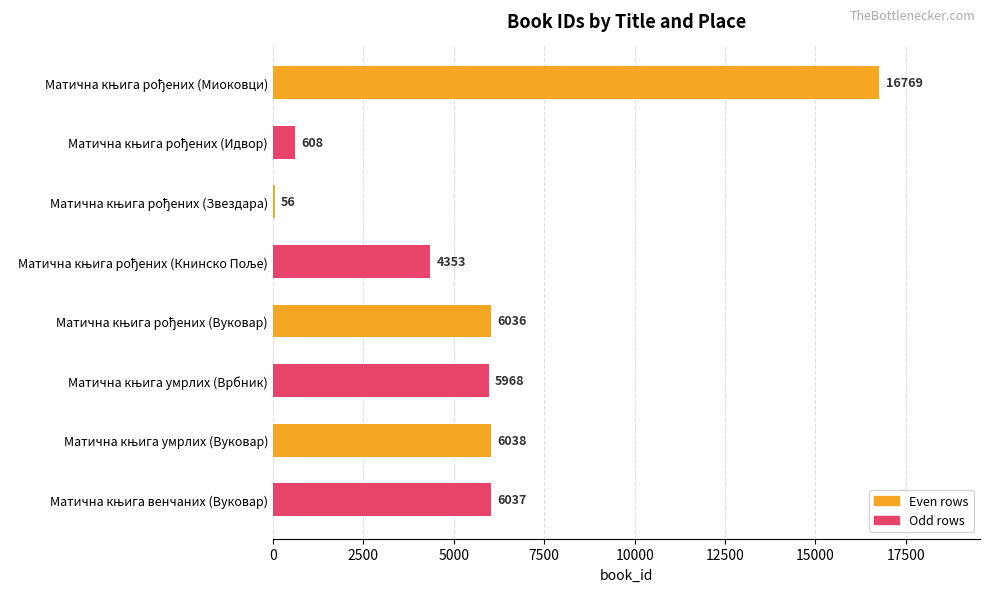

Count the number of data series in this chart.

1